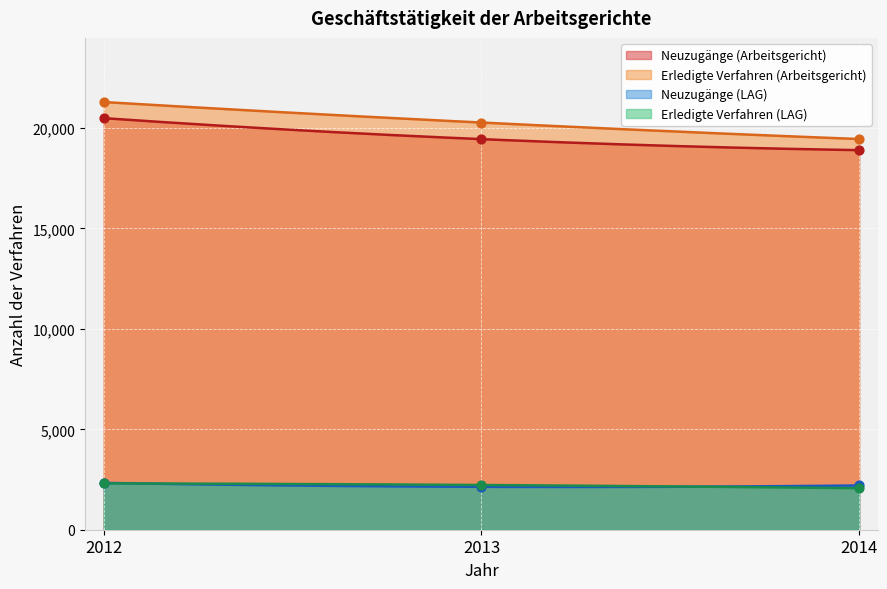

What are all the series names shown in the legend?

Neuzugänge (Arbeitsgericht), Erledigte Verfahren (Arbeitsgericht), Neuzugänge (LAG), Erledigte Verfahren (LAG)